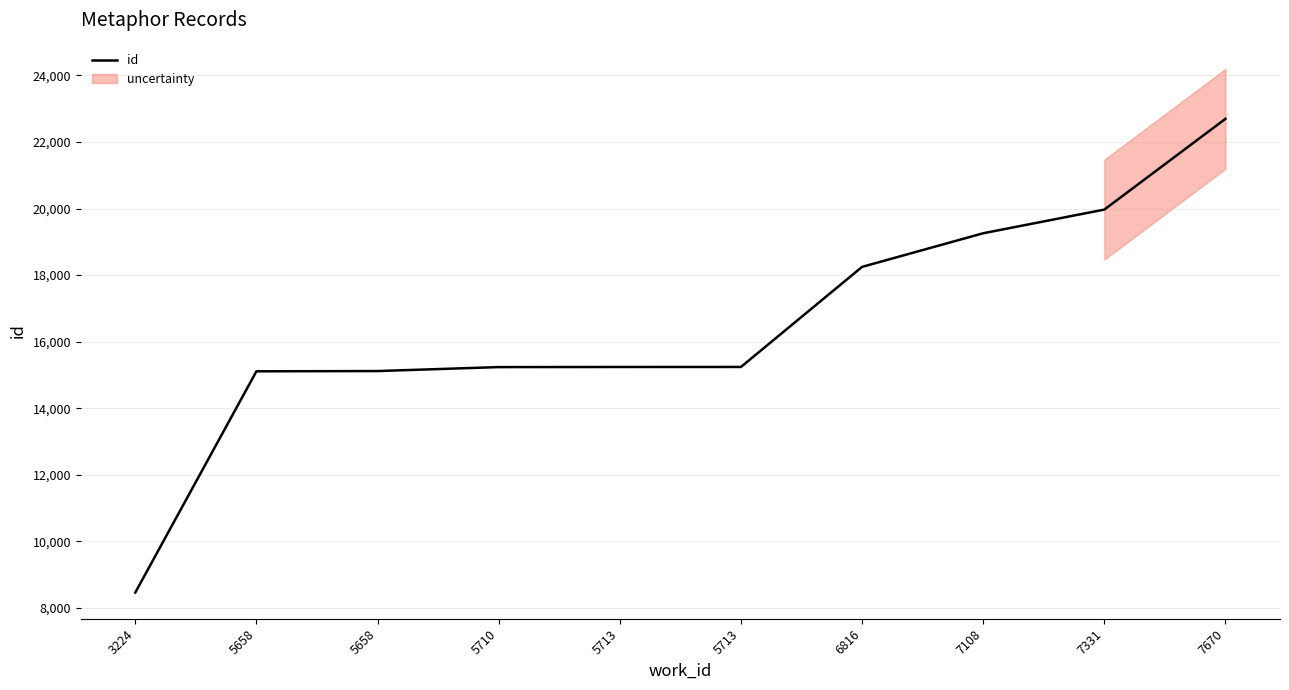

At which category does the chart reach its minimum across all series?

3224